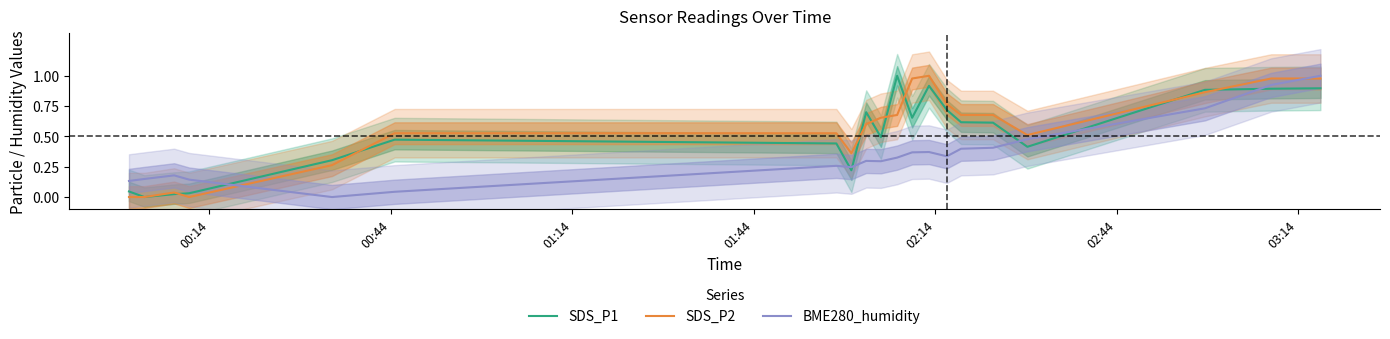

True or false: BME280_humidity and SDS_P2 cross at least once.

True